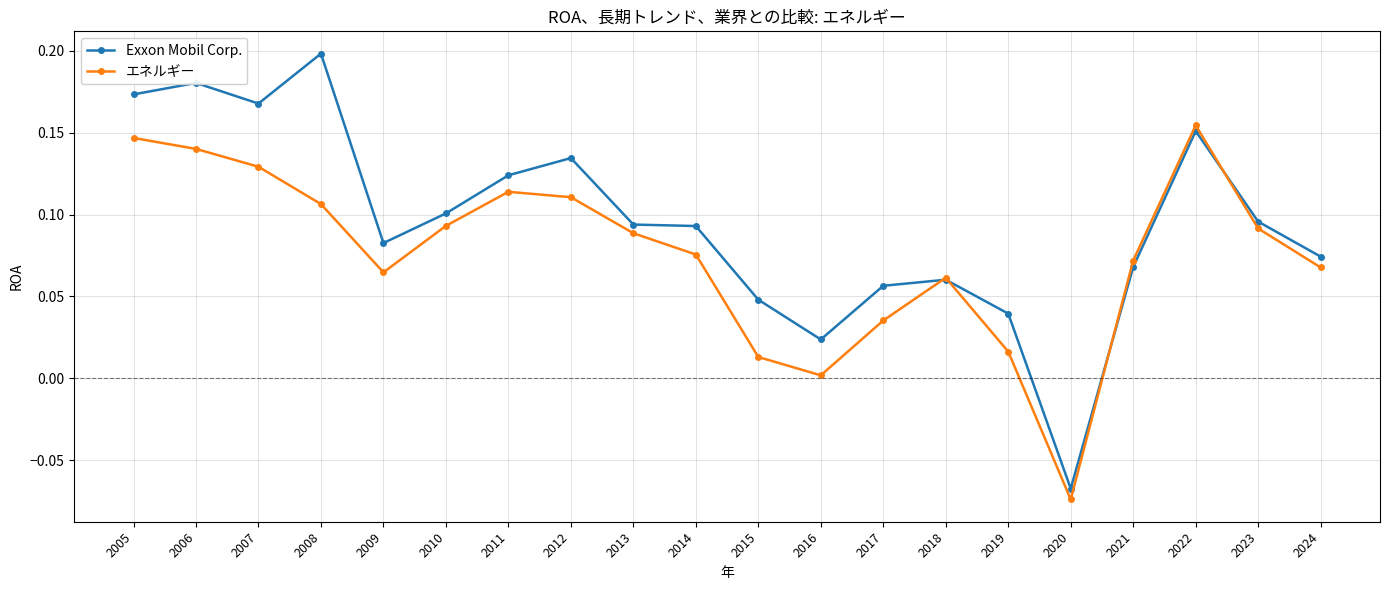

Which series changed the most between 2012 and 2014?

Exxon Mobil Corp.